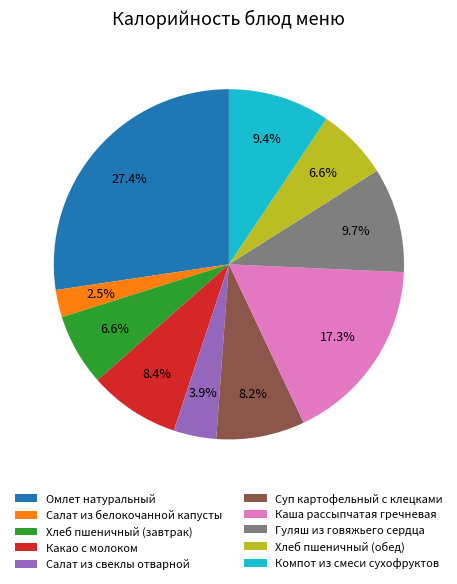

Between Суп картофельный с клецками and Гуляш из говяжьего сердца, which is larger?

Гуляш из говяжьего сердца